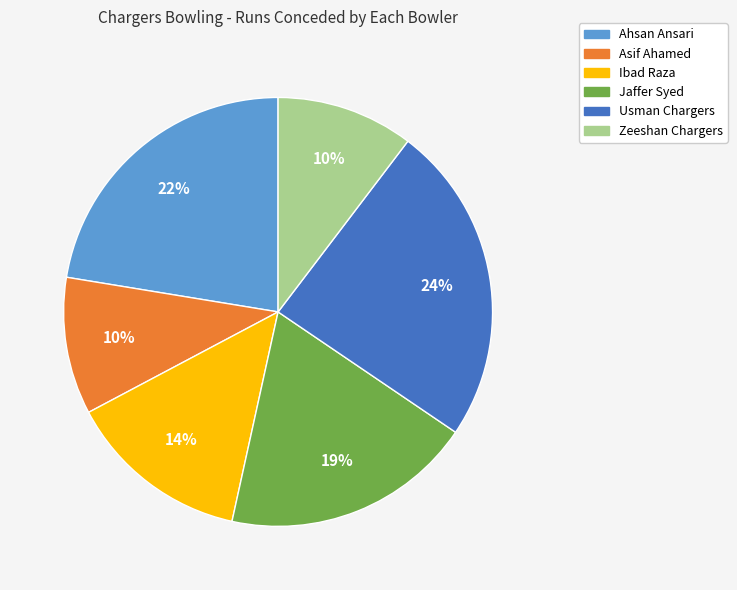

Is the sum of Ibad Raza and Zeeshan Chargers greater than half?

No